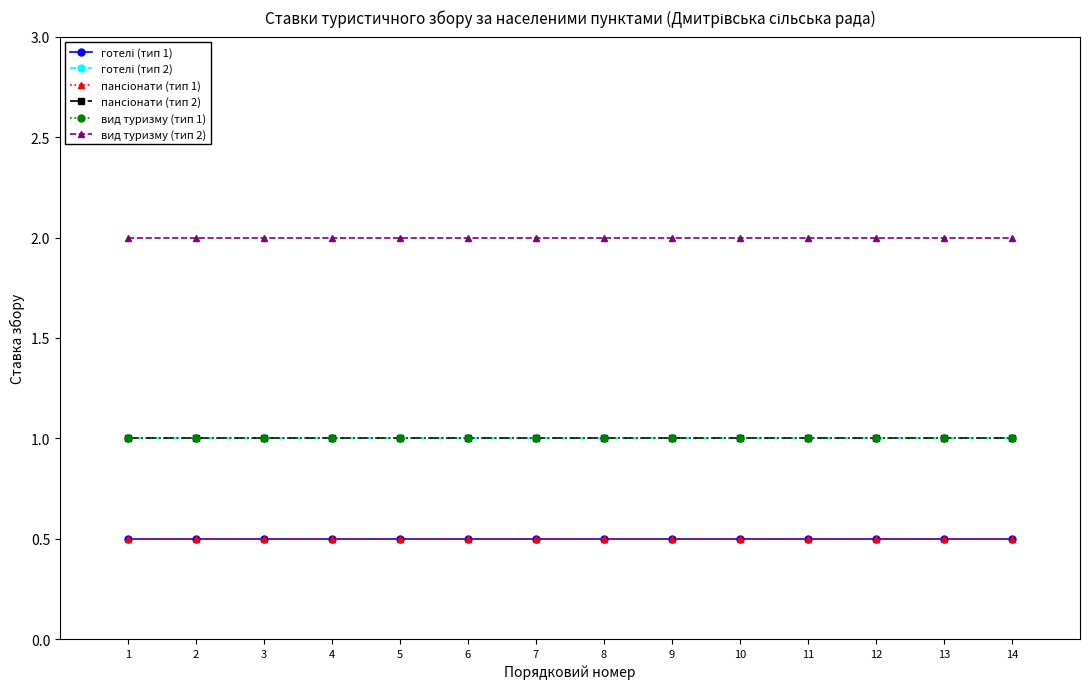

What is the spread (max minus min) of values at 1?

1.5